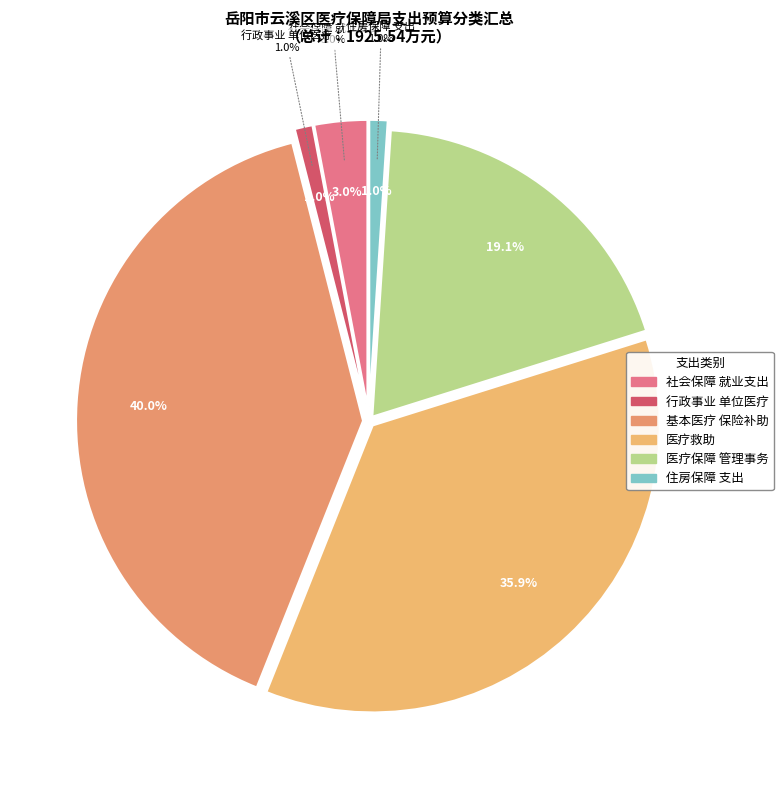

Does 住房保障支出 account for over 50% of the chart?

No